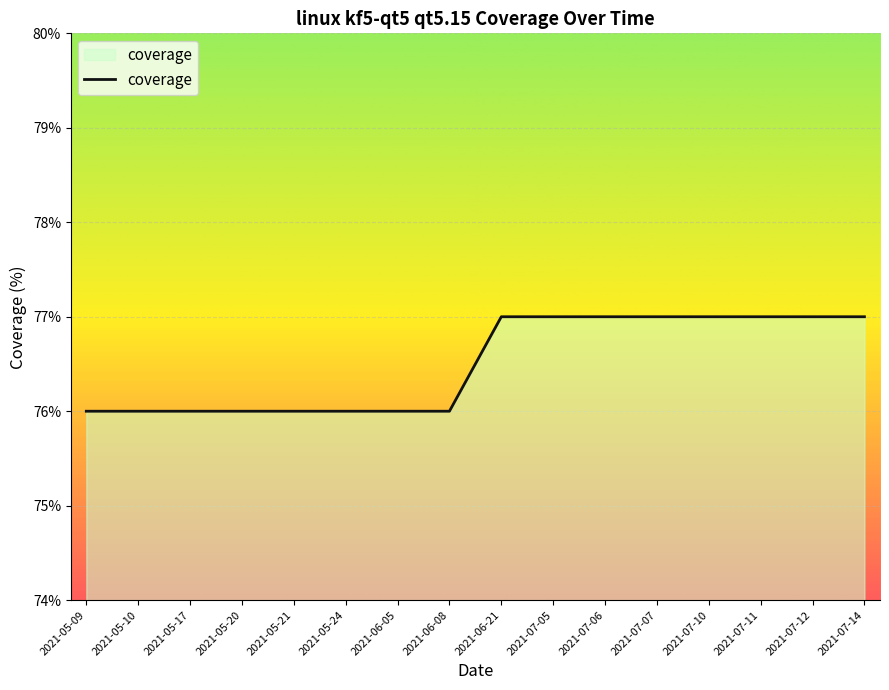

What position from the left is 2021-07-12?

15